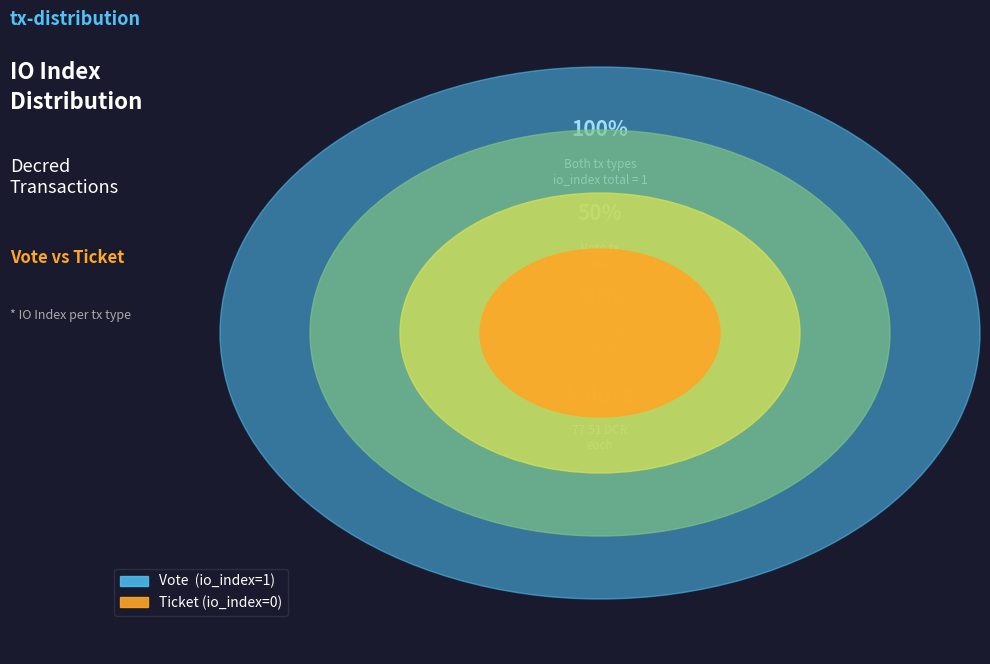

What percentage is the Vote (io_index=1) slice, to the nearest percent?

100%